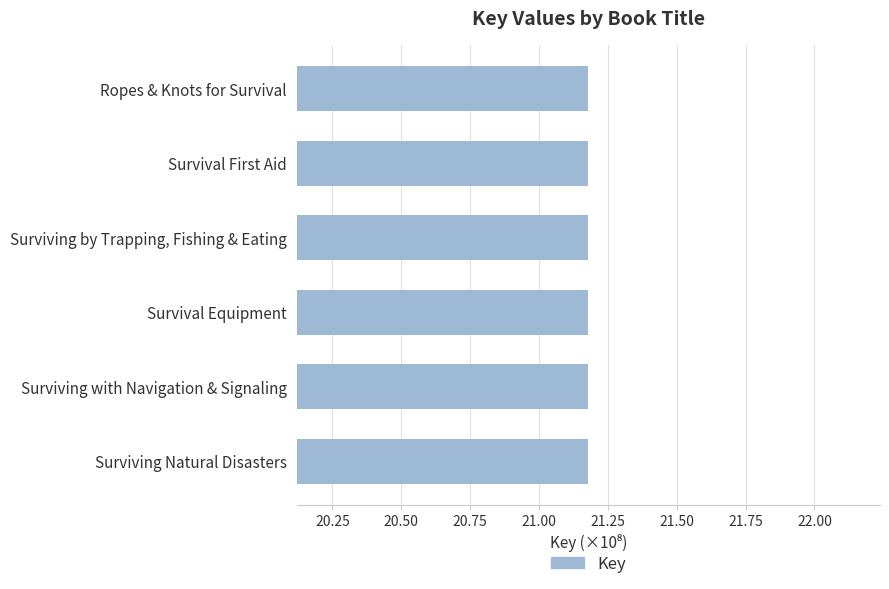

Read the value at Surviving Natural Disasters.

21.2